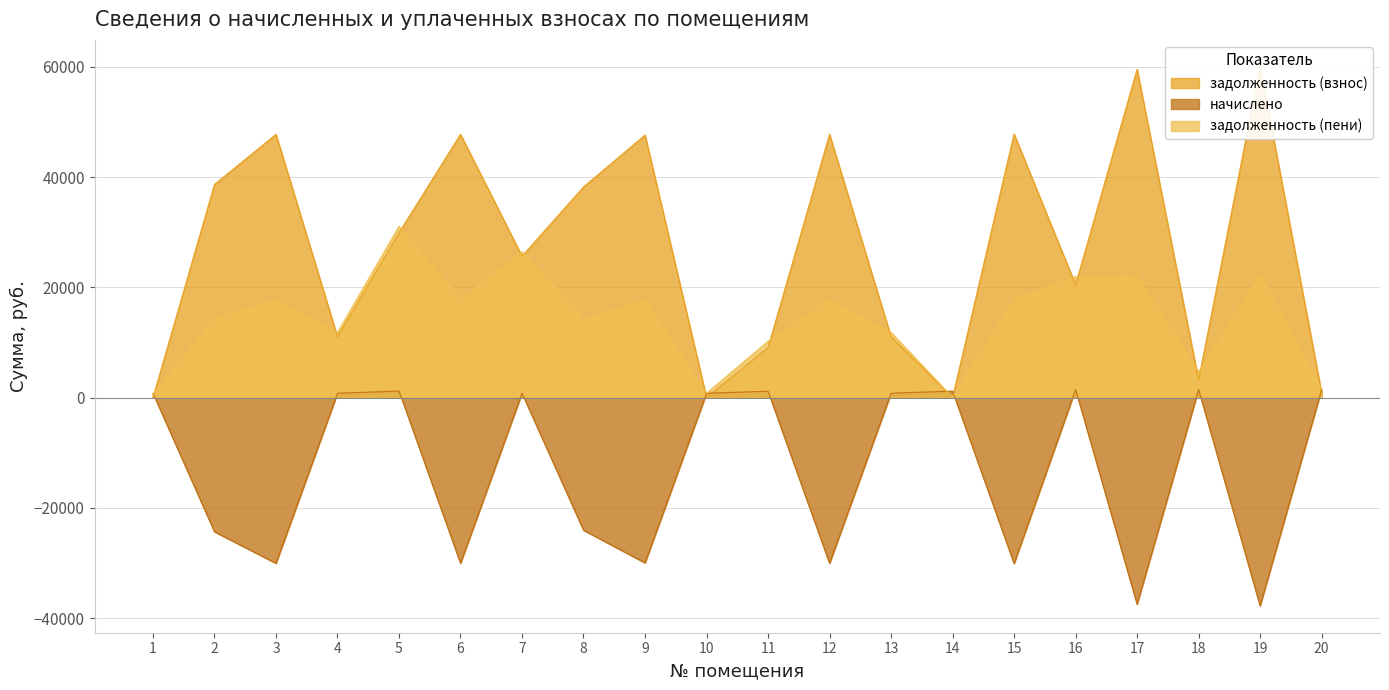

What is the smallest value displayed?

-37779.0